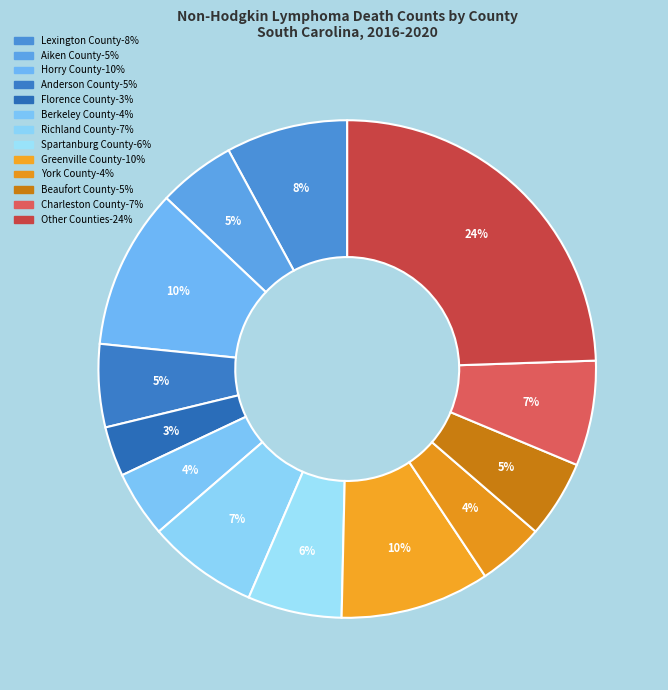

How many segments does this pie chart have?

13